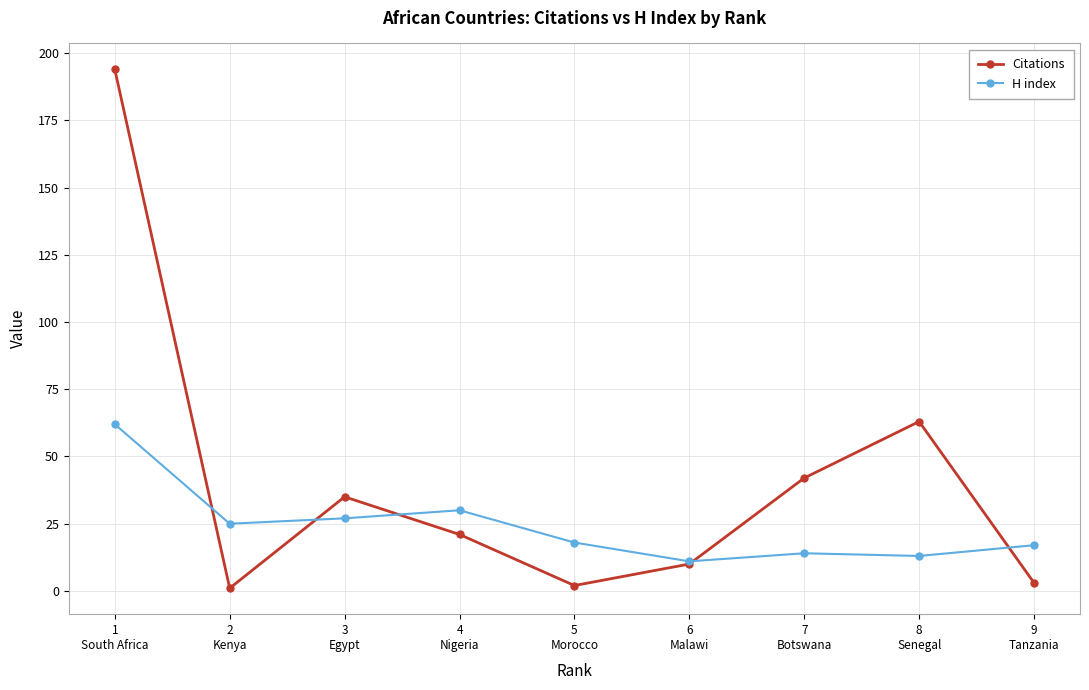

How many values in the H index series are below 18?

4